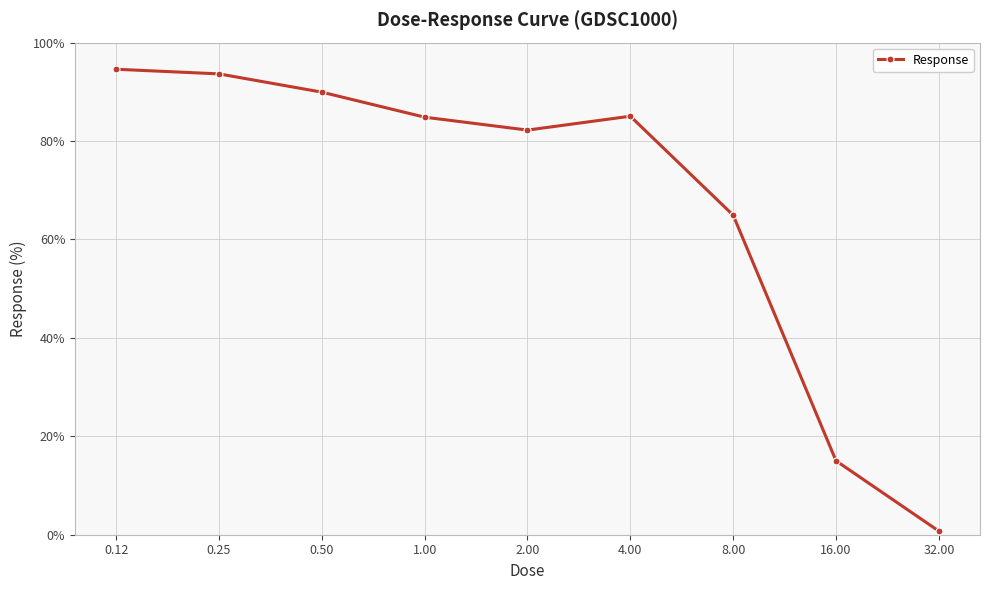

True or false: the data has more than 2 interior local peaks.

False